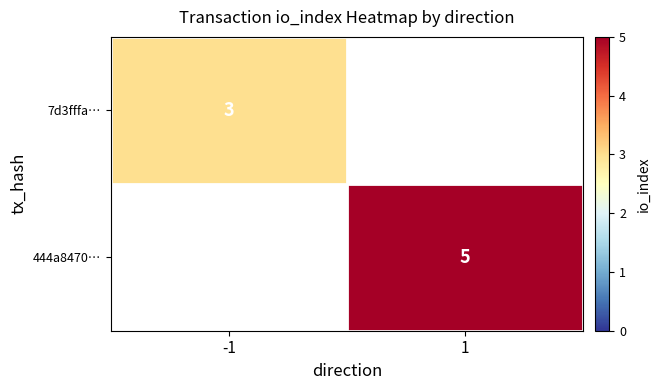

The 444a8470… series shows 2.0 at 1. True or false?

False